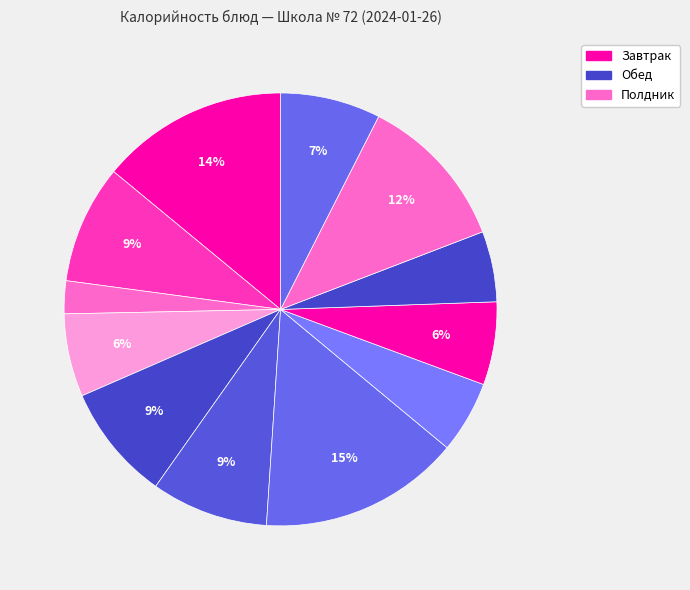

Count the number of slices in the pie.

12